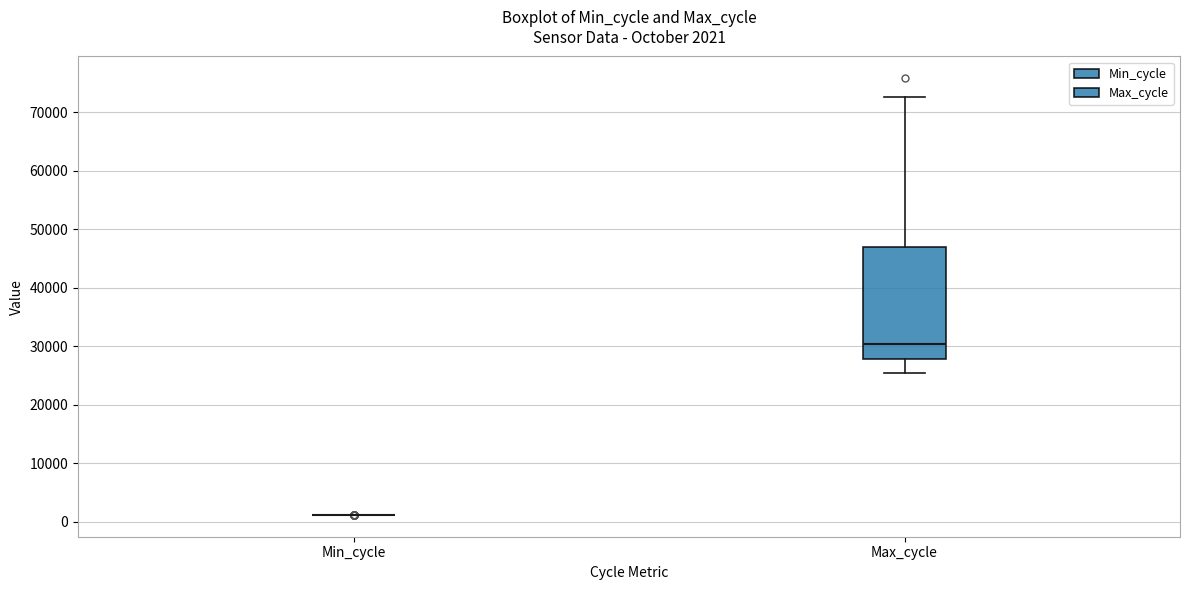

Comparing the boxes themselves (not the whiskers), which one is the tallest?

Max_cycle